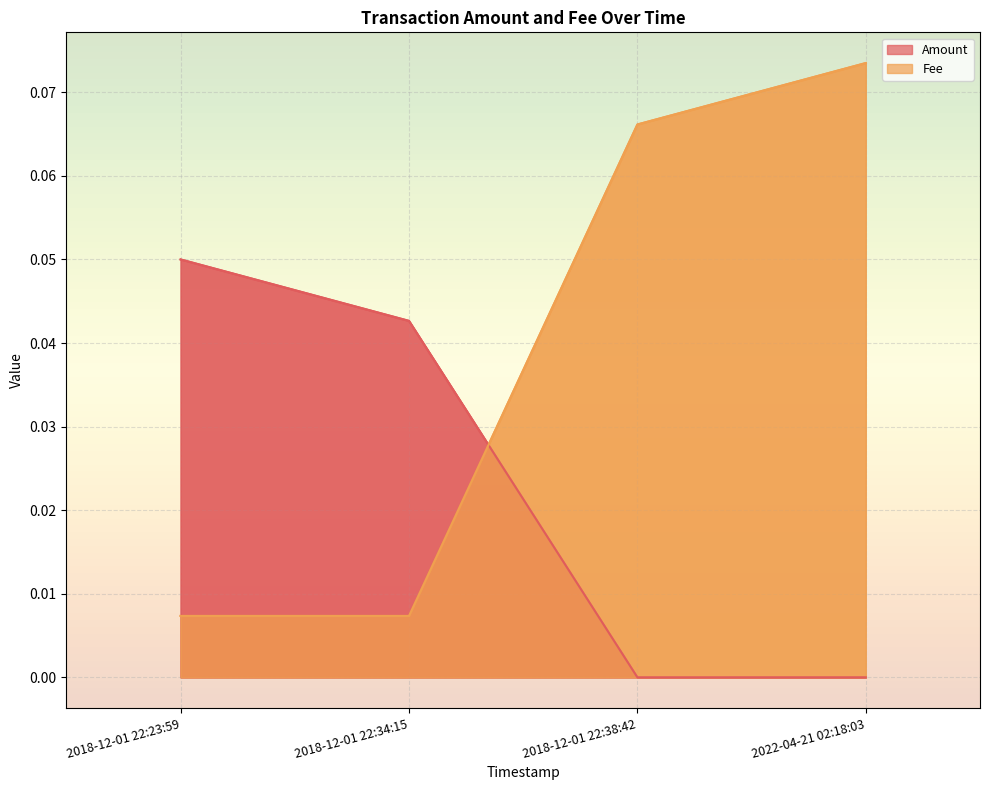

Which category has the highest value in the Amount series?

2018-12-01 22:23:59